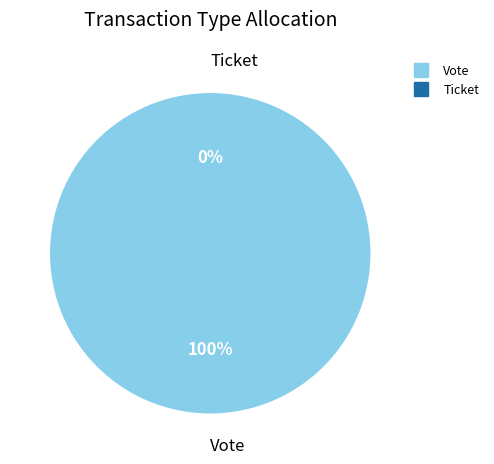

To the nearest percent, what percentage of the pie is Vote?

100%